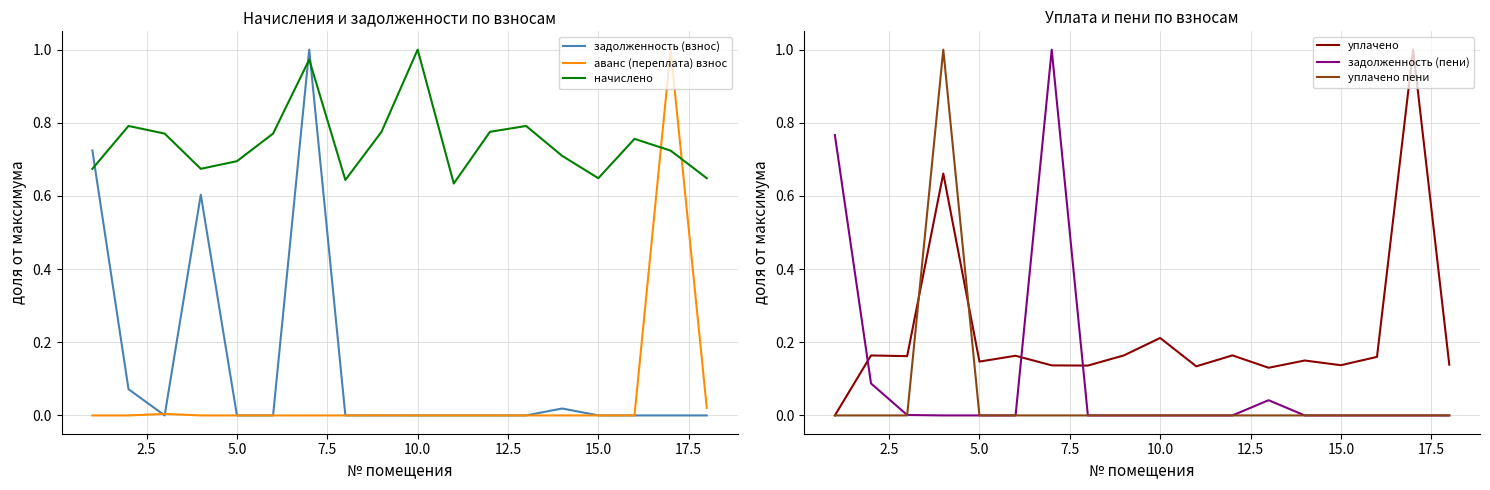

Reading left to right, extract all data points from this chart.

задолженность (взнос): 0.7	0.1	0.0	0.6	0.0	0.0	1.0	0.0	0.0	0.0	0.0	0.0	0.0	0.0	0.0	0.0	0.0	0.0
аванс (переплата) взнос: 0.0	0.0	0.0	0.0	0.0	0.0	0.0	0.0	0.0	0.0	0.0	0.0	0.0	0.0	0.0	0.0	1.0	0.0
начислено: 0.7	0.8	0.8	0.7	0.7	0.8	1.0	0.6	0.8	1.0	0.6	0.8	0.8	0.7	0.6	0.8	0.7	0.6
уплачено: 0.0	0.2	0.2	0.7	0.1	0.2	0.1	0.1	0.2	0.2	0.1	0.2	0.1	0.2	0.1	0.2	1.0	0.1
задолженность (пени): 0.8	0.1	0.0	0.0	0.0	0.0	1.0	0.0	0.0	0.0	0.0	0.0	0.0	0.0	0.0	0.0	0.0	0.0
уплачено пени: 0.0	0.0	0.0	1.0	0.0	0.0	0.0	0.0	0.0	0.0	0.0	0.0	0.0	0.0	0.0	0.0	0.0	0.0